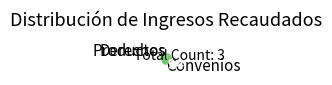

What is the majority slice?

Convenios